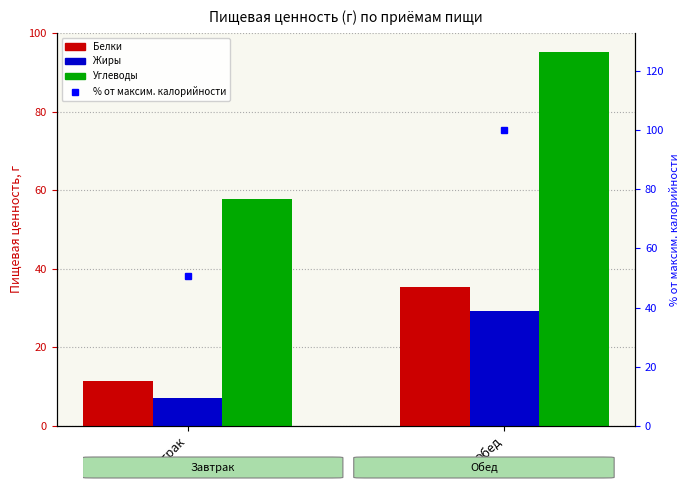

Between Завтрак and Обед, which is larger?

Обед